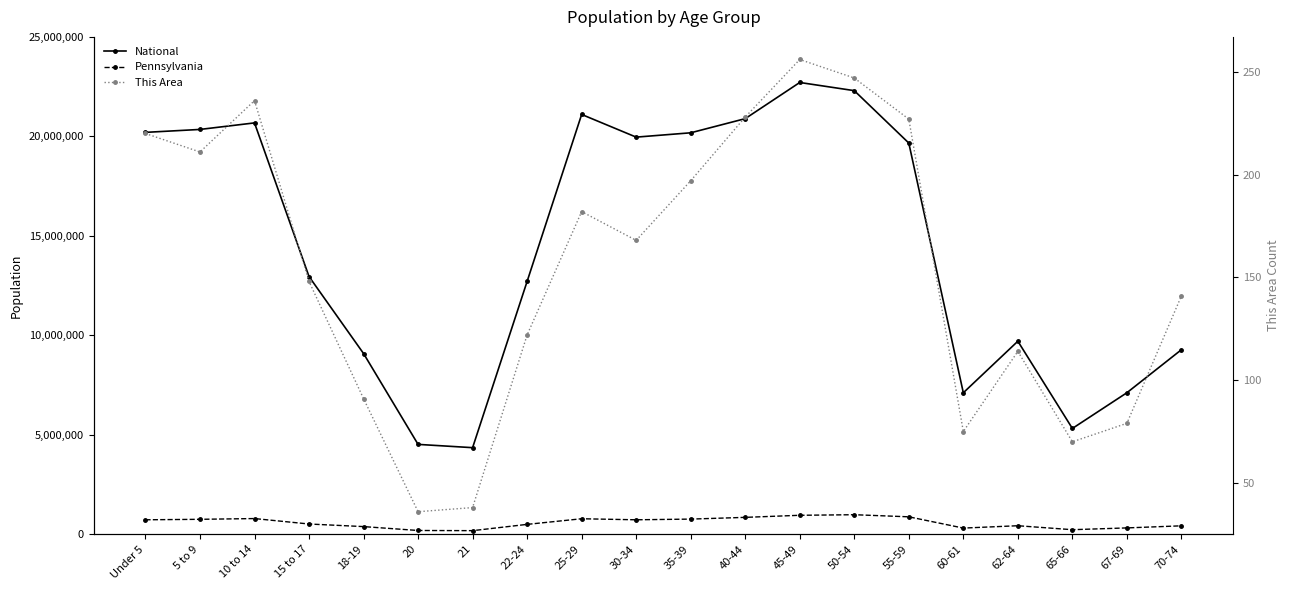

What is the approximate value of National at 50-54, to the nearest 100?

22298100